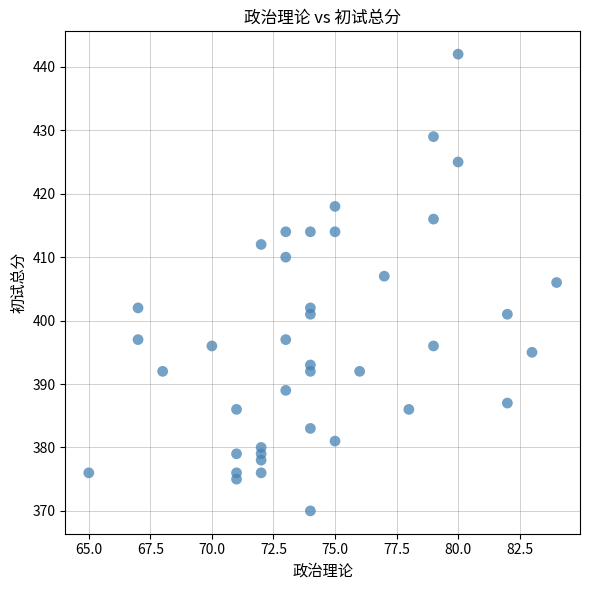

What is the range of X values (max minus min)?

19